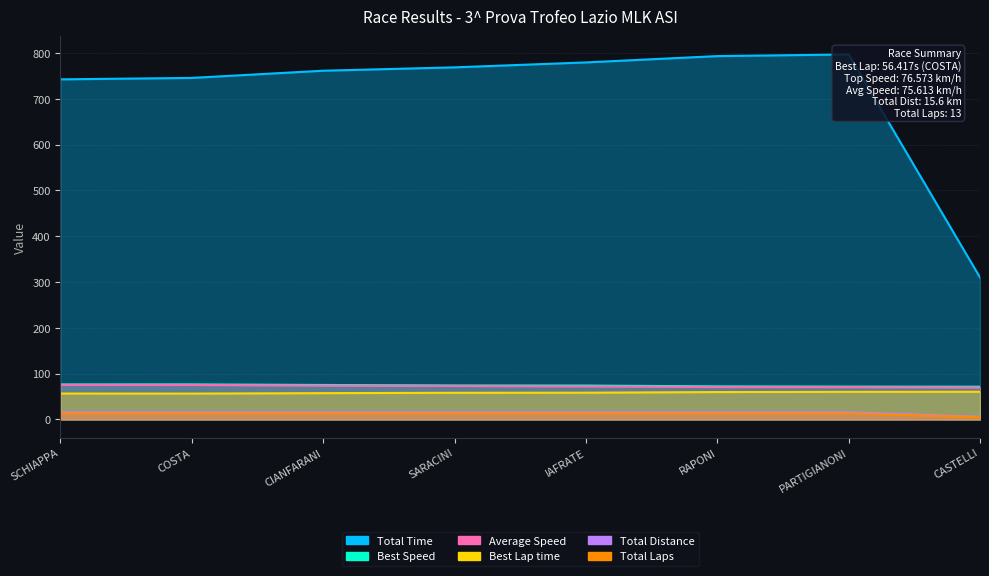

True or false: Total Time and Total Laps cross at least once.

False